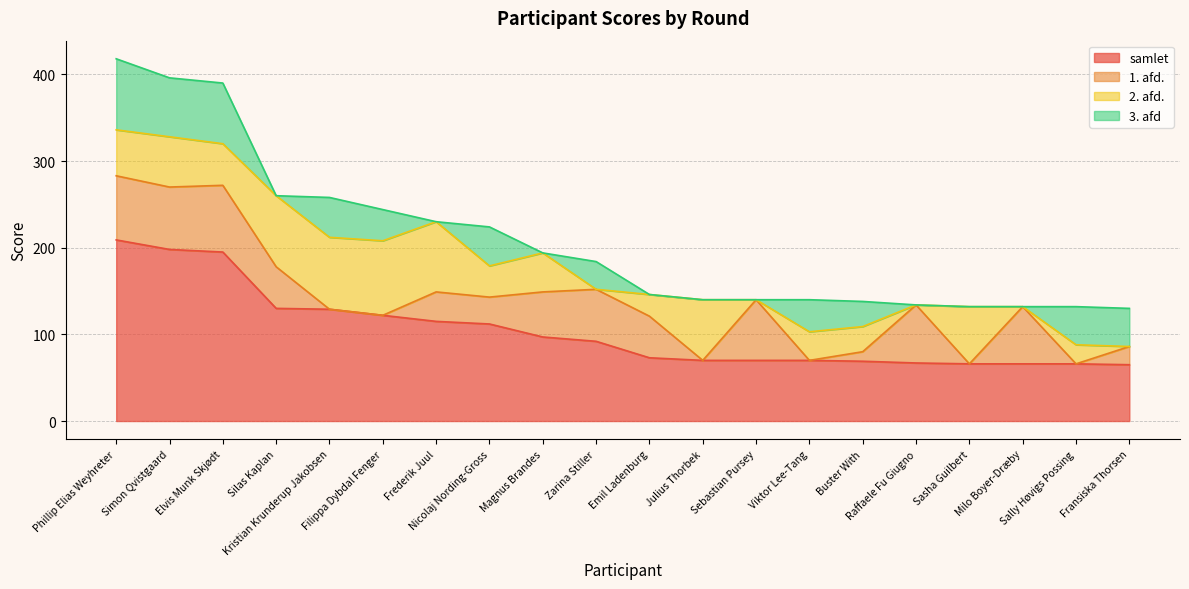

How many interior local valleys does the 1. afd. series have?

6